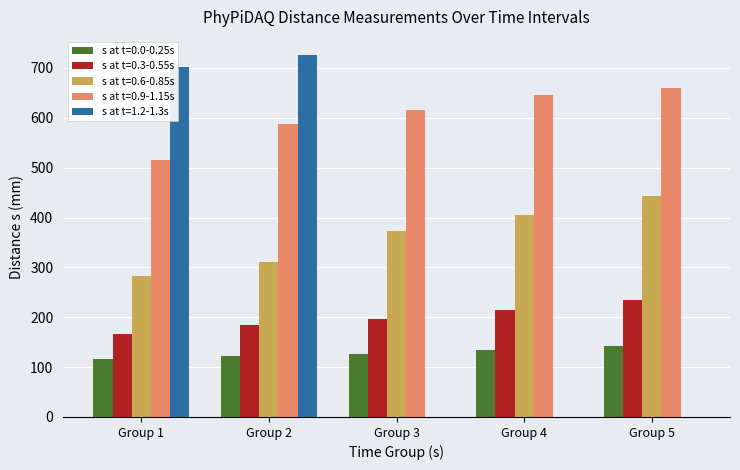

Is the value of s at t=0.3-0.55s at Group 3 greater than the value of s at t=0.6-0.85s at Group 2?

No